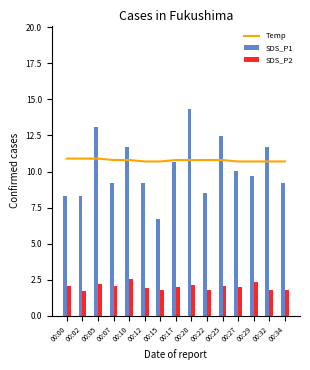

Rank the series at 00:00 from lowest to highest value.

SDS_P2, SDS_P1, Temp